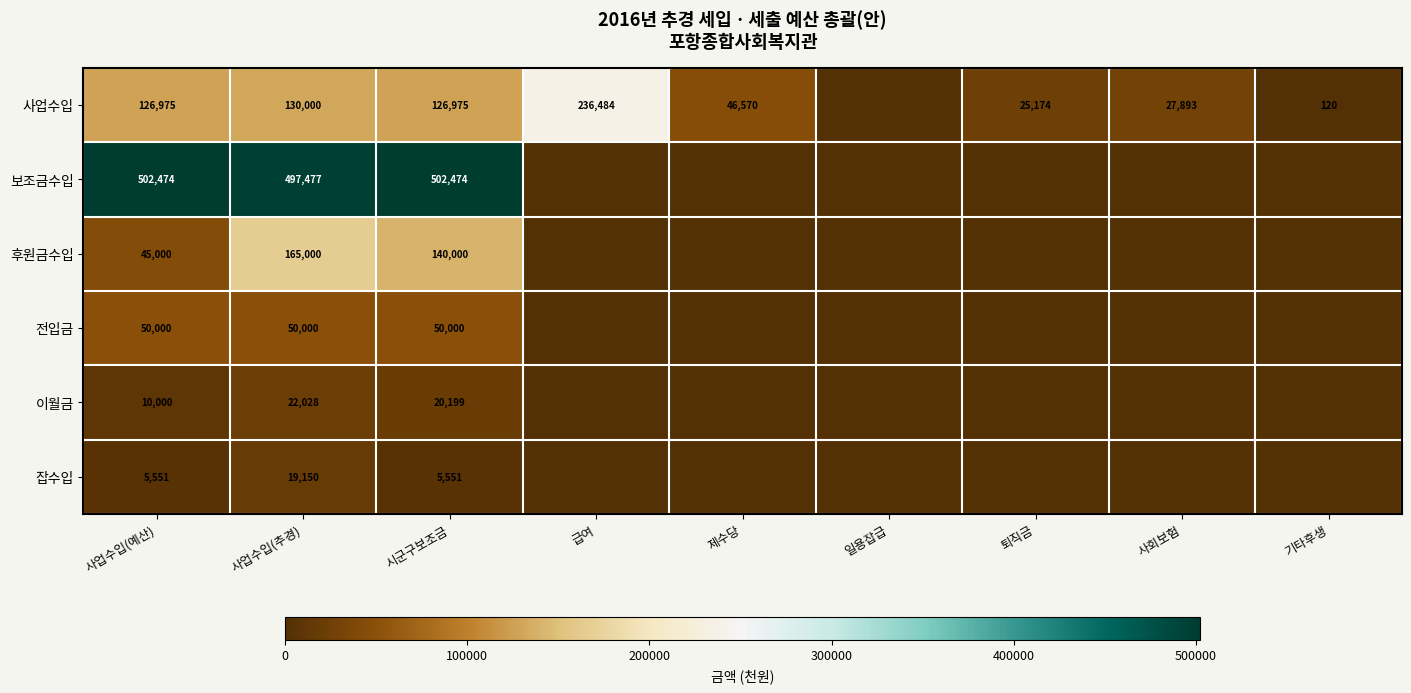

How many series are shown in this chart?

6